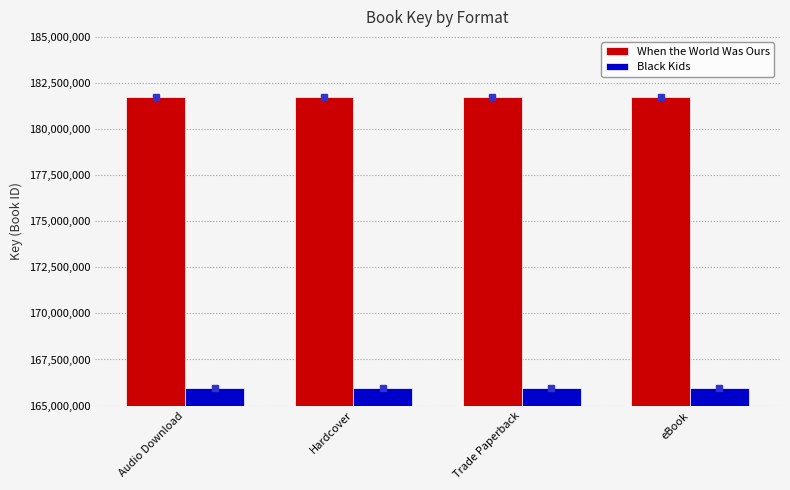

What is the total value across all series at eBook?

347687046